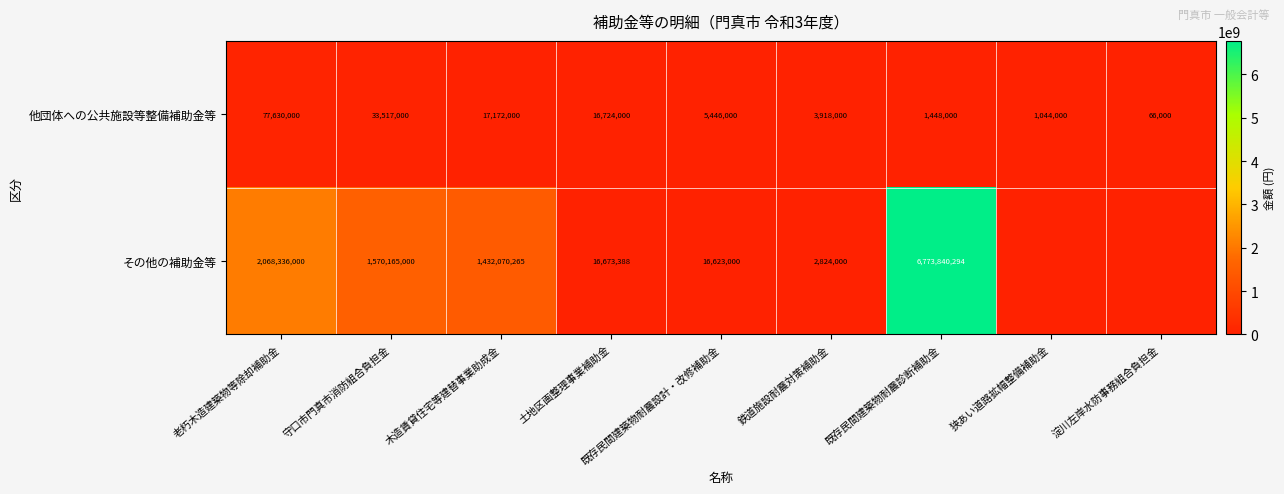

Where does the 他団体への公共施設等整備補助金等 series first go above 5446000?

老朽木造建築物等除却補助金